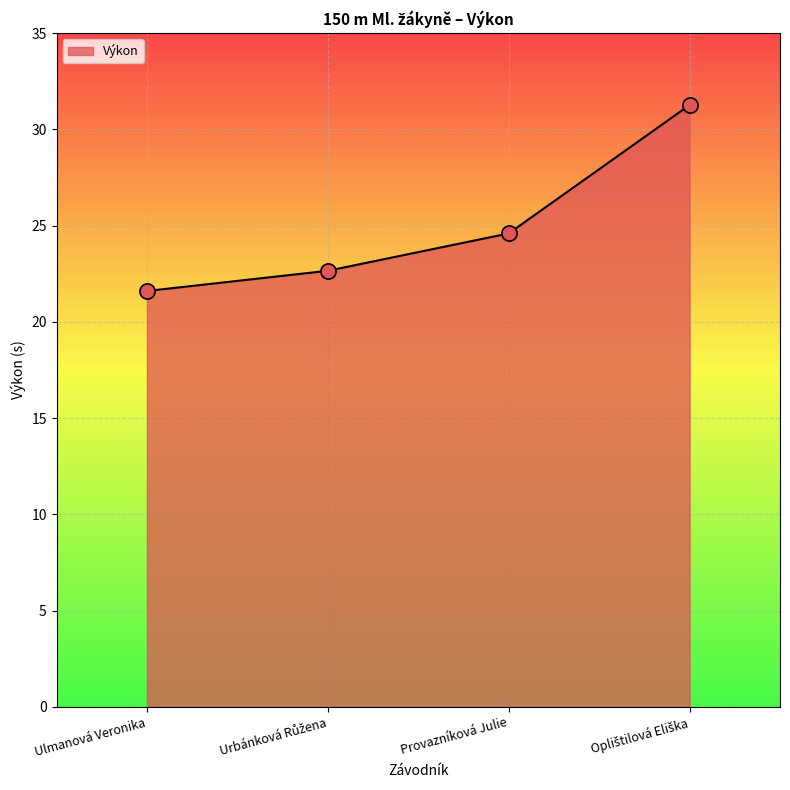

Approximately how many times larger is the value at Ulmanová Veronika compared to Provazníková Julie?

0.9